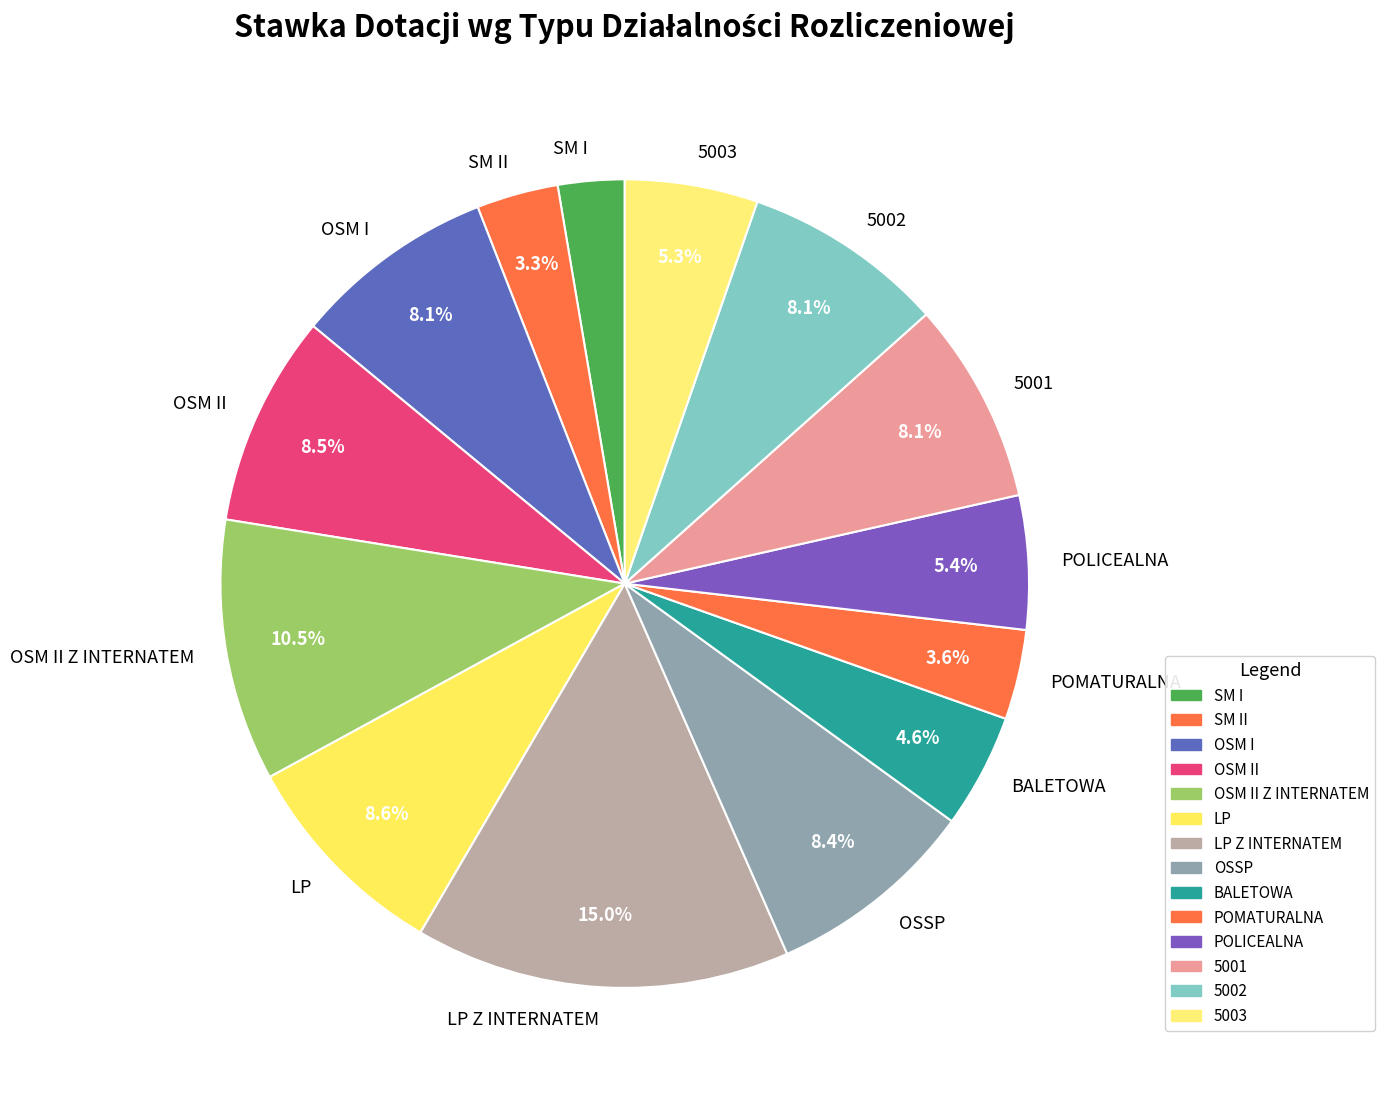

Which slice is the largest?

LP Z INTERNATEM